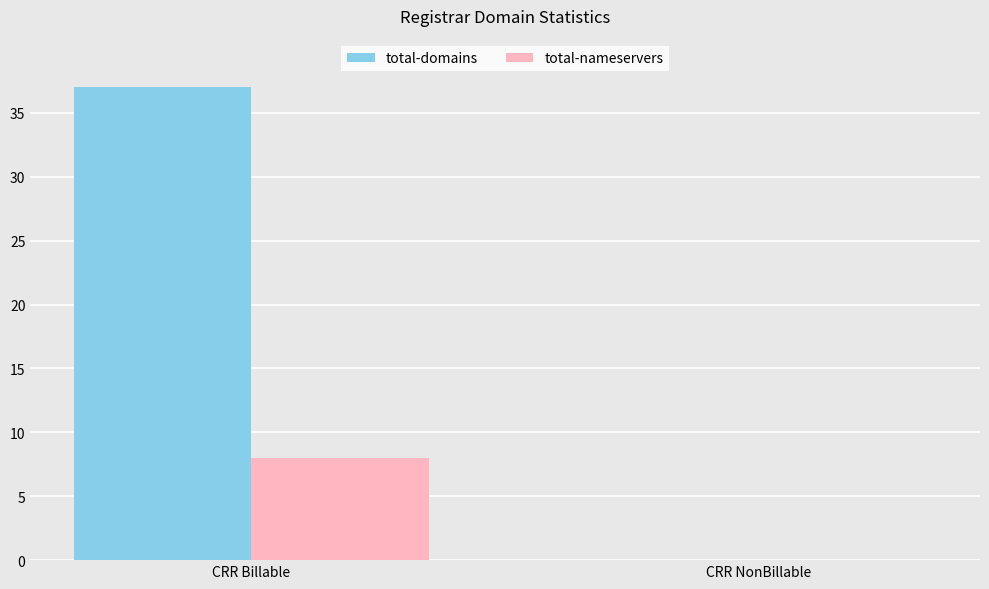

What is the total value across all series at CRR Billable?

45